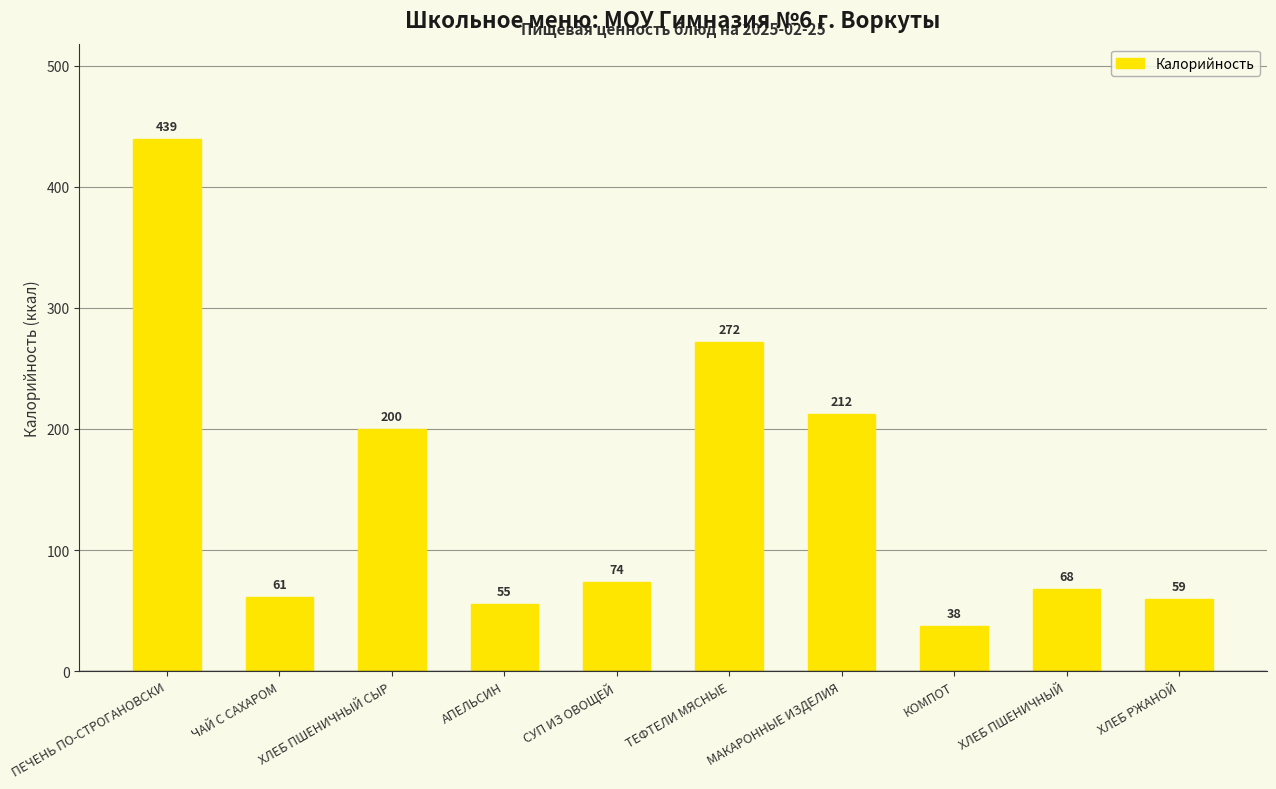

What is the ratio of the value at СУП ИЗ ОВОЩЕЙ to the value at ХЛЕБ ПШЕНИЧНЫЙ СЫР?

0.4